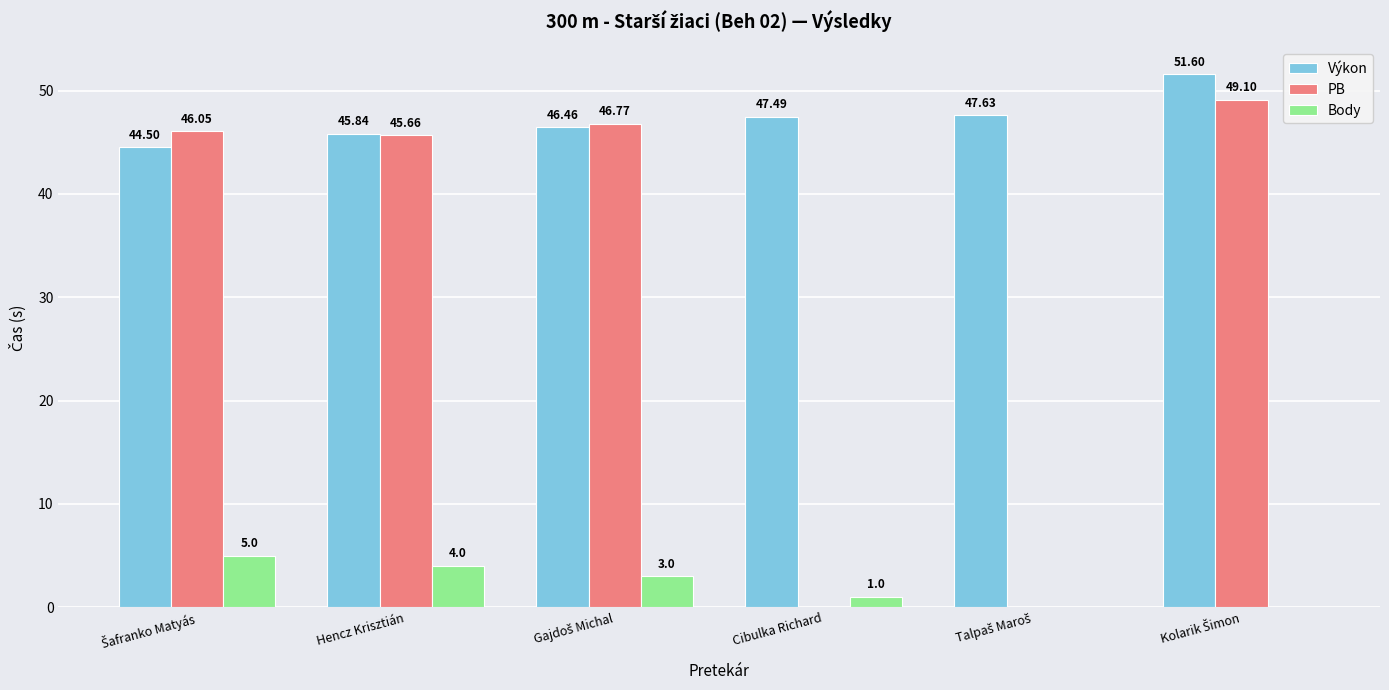

Which series has the largest total across all categories?

Výkon